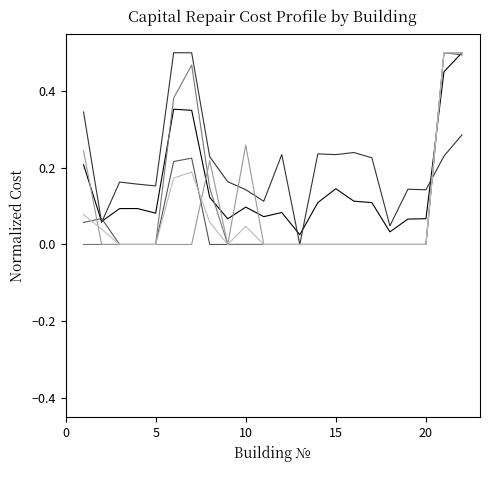

Does the chart display data point markers on the line(s)?

No